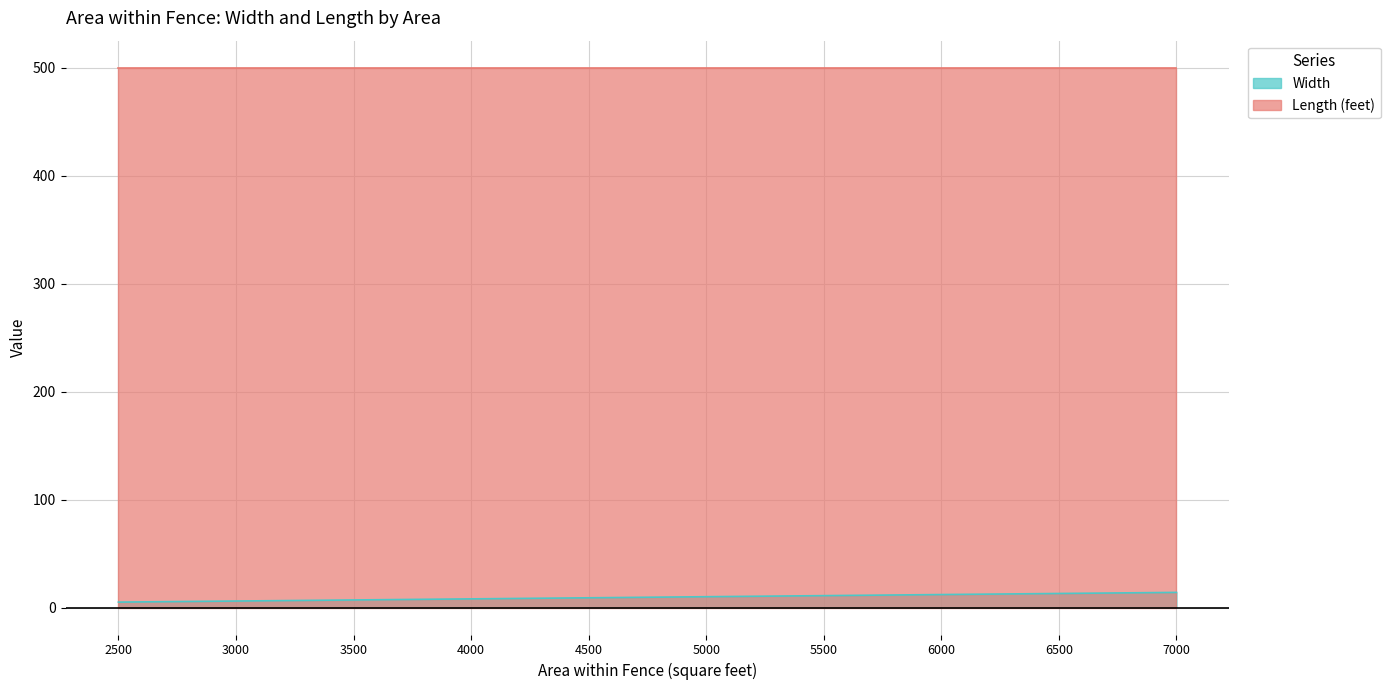

True or false: there are more than 0 points higher than both neighbors.

False